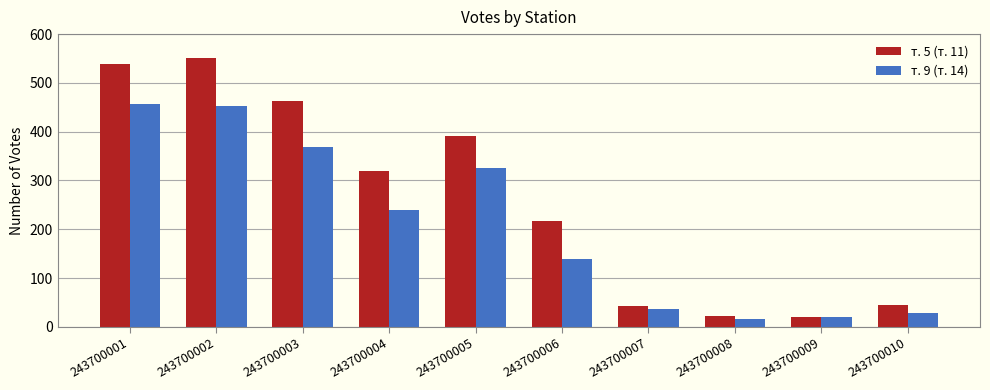

Is it true that т. 9 (т. 14) equals 456 at 243700001?

True